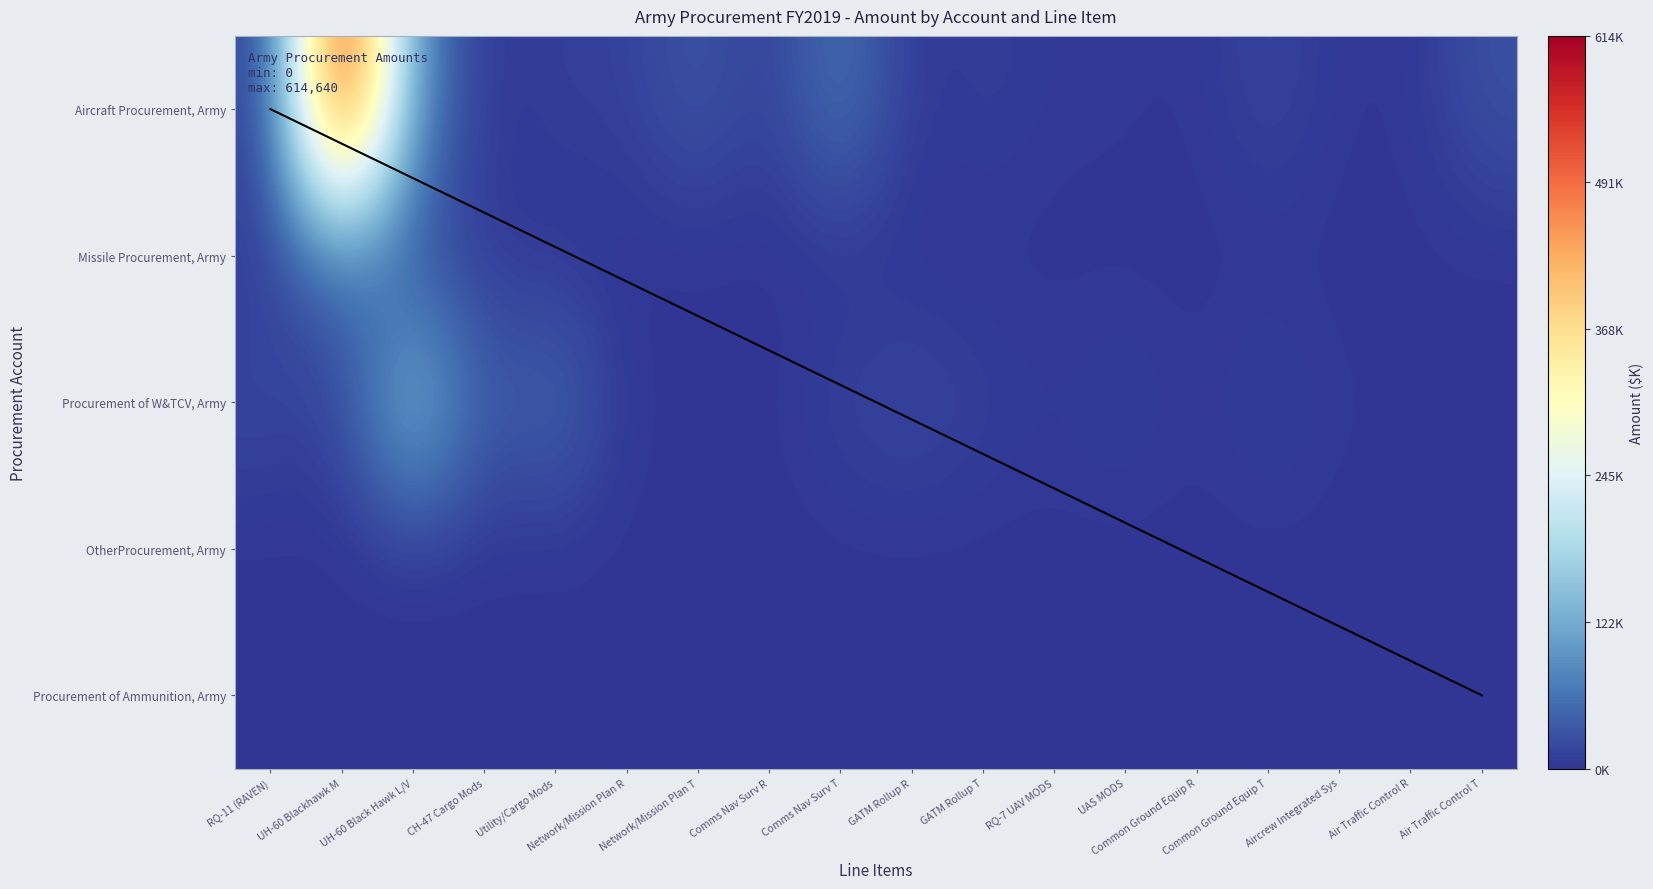

What is the total value across all series at Aircrew Integrated Sys?

4858